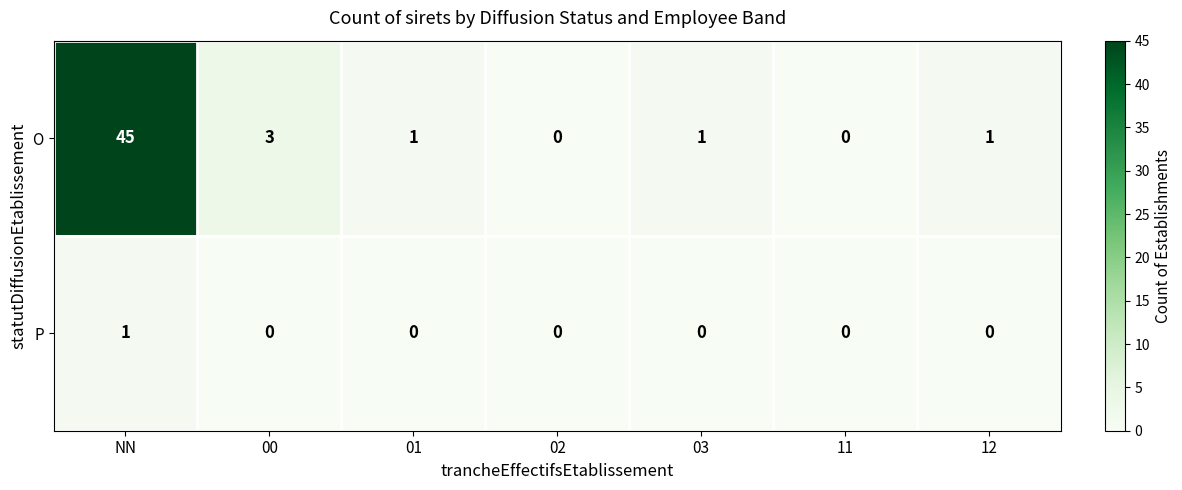

The O series shows 1 at 03. True or false?

True